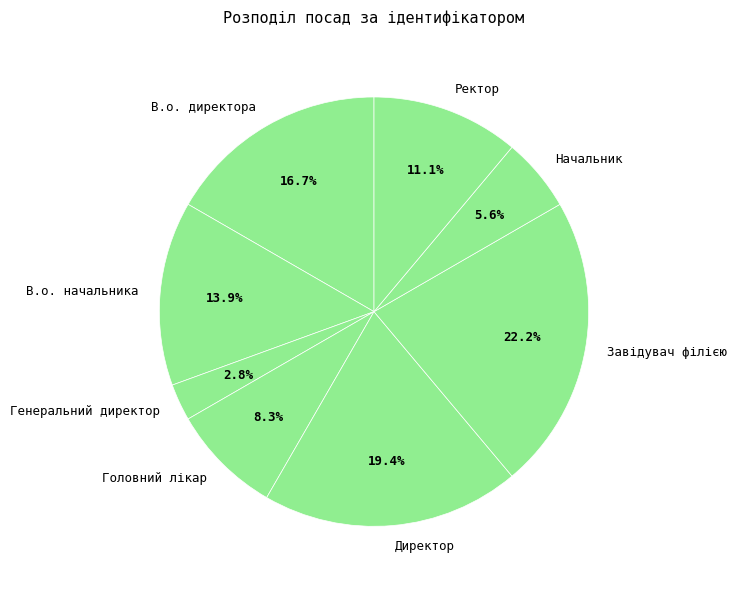

Is there any slice that represents more than half of the pie?

No